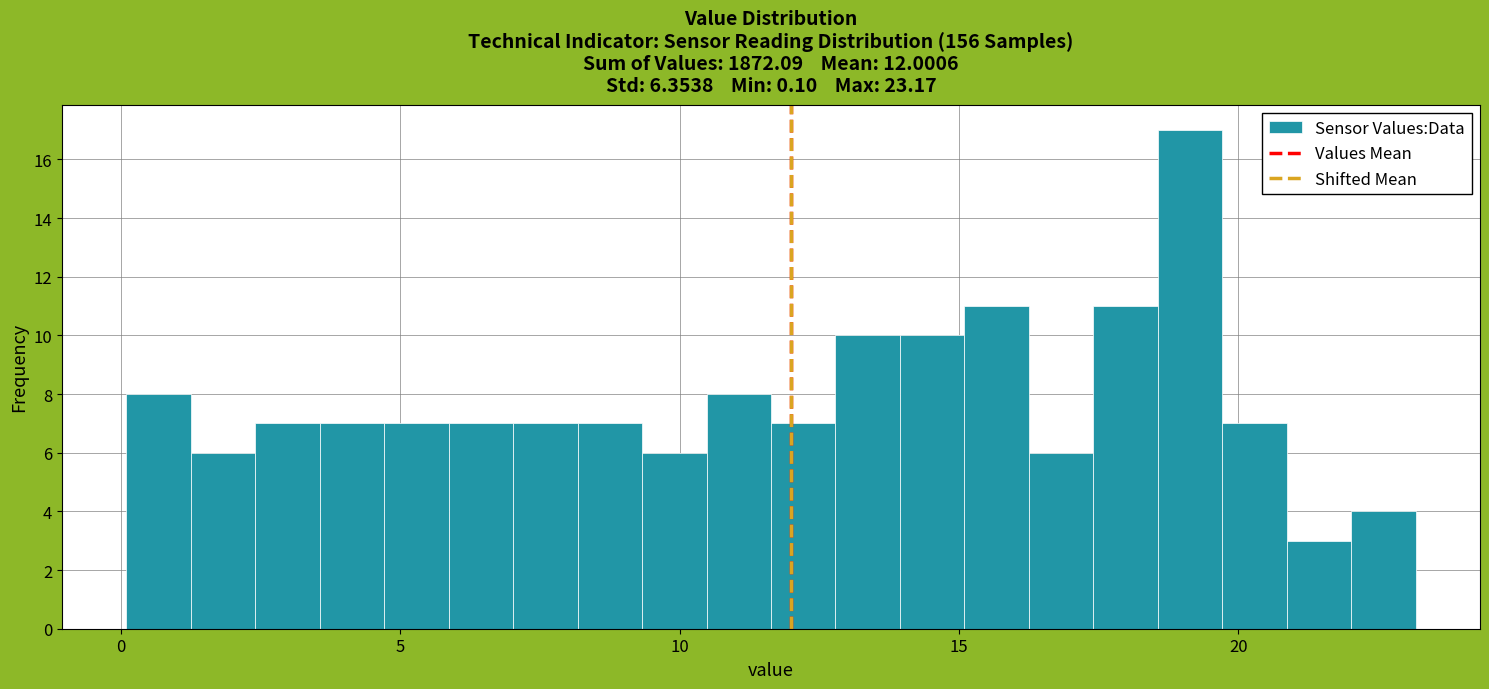

Read against the x-axis, roughly where is the centre of the tallest bar?

19.0